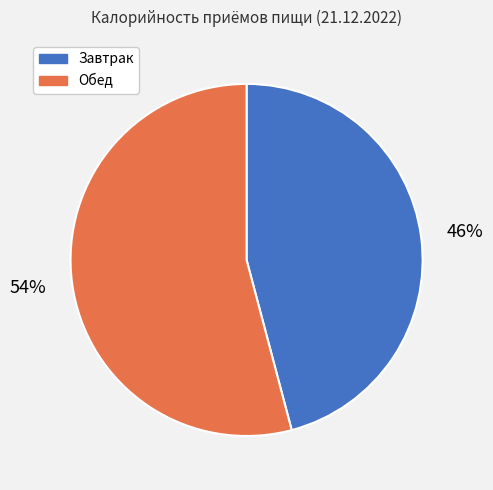

Do Обед and Завтрак together represent more than half of the pie?

Yes